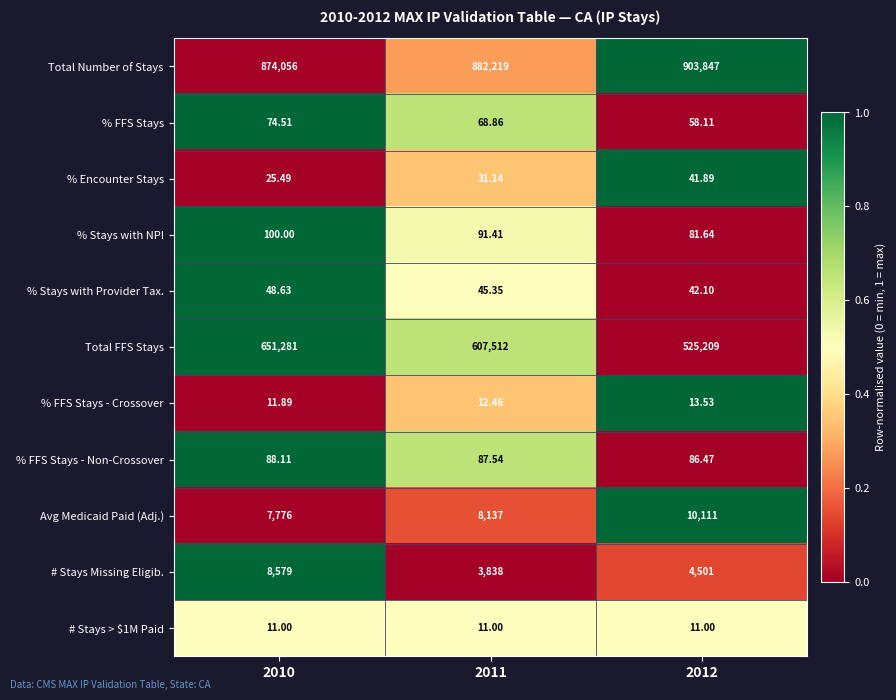

What is the spread (max minus min) of values at 2011?

882208.0